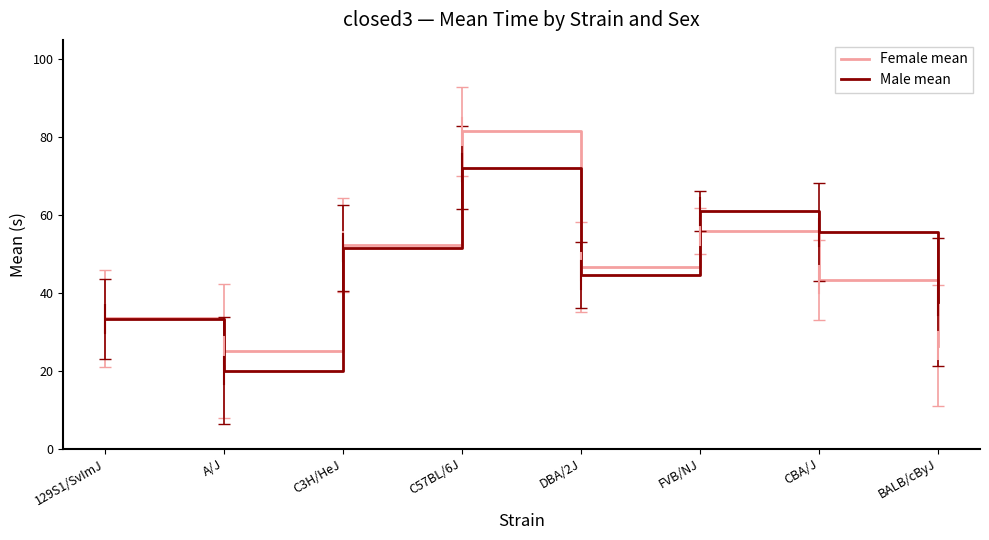

What is the average value of the Female mean series?

45.6